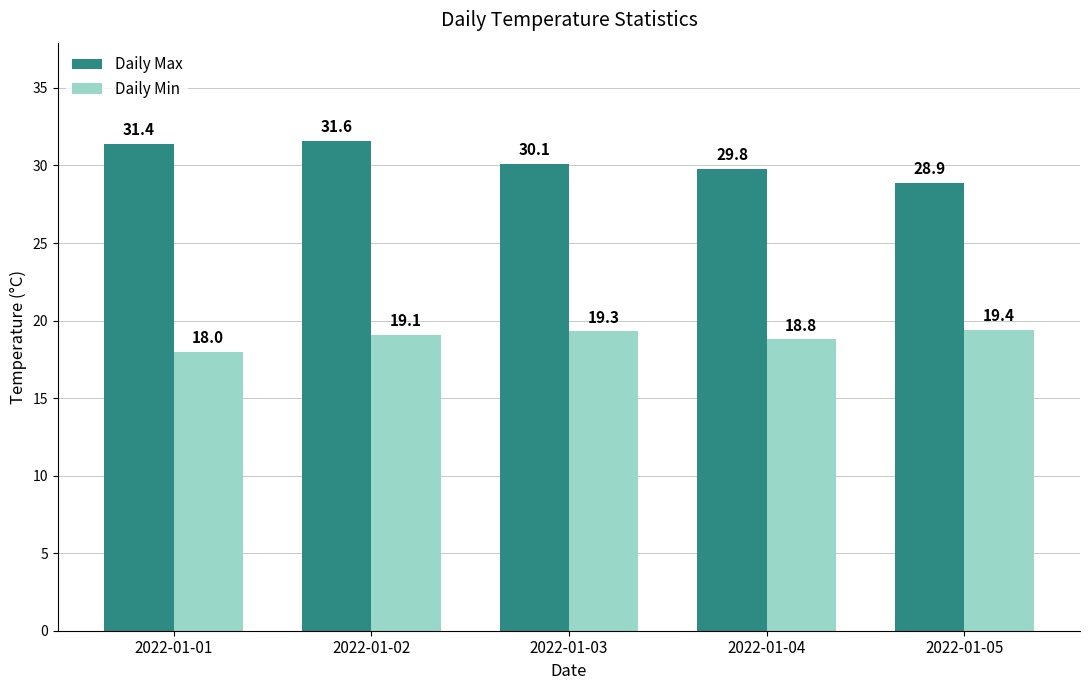

Reading right to left, list all the values displayed in this chart.

Daily Max: 28.9	29.8	30.1	31.6	31.4
Daily Min: 19.4	18.8	19.3	19.1	18.0